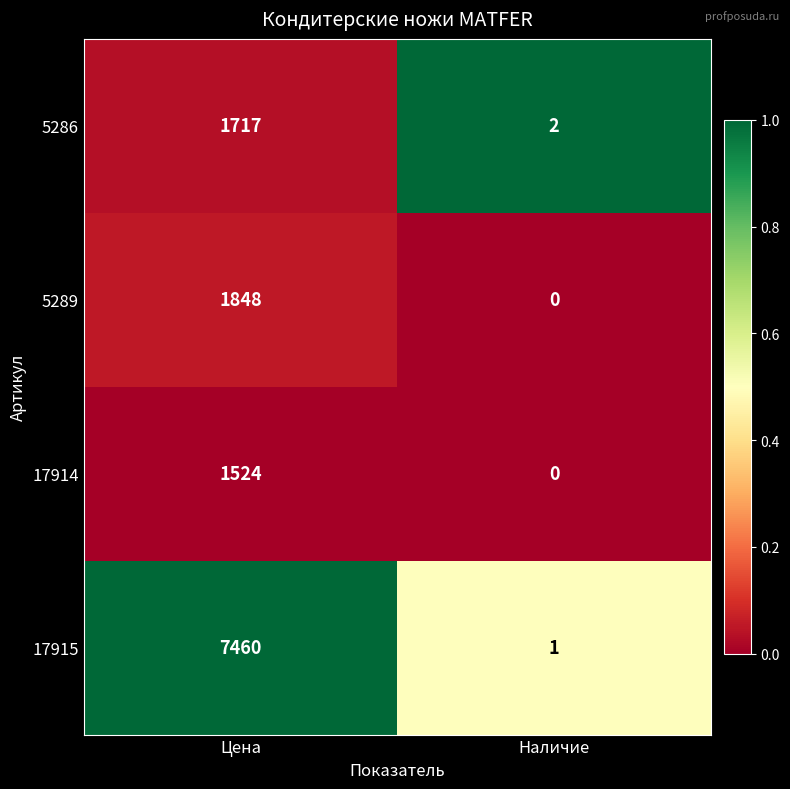

What is the greatest value displayed?

7460